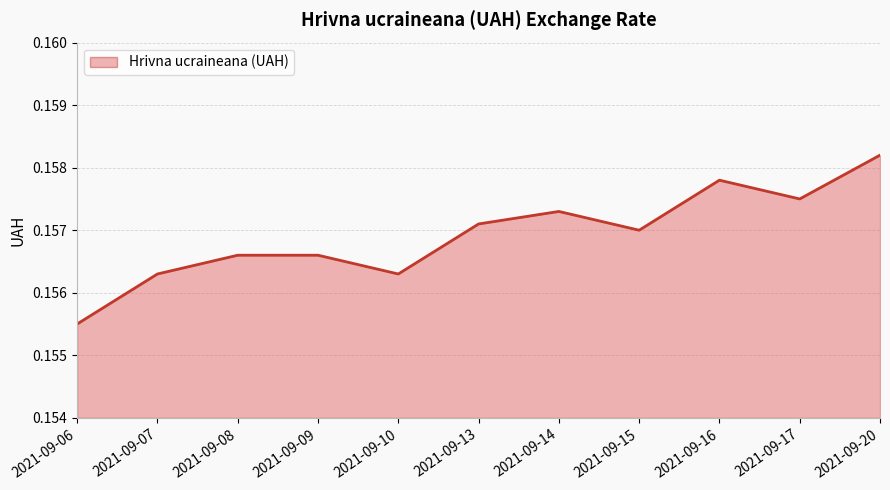

Where is the data nearest to the value 0?

2021-09-06